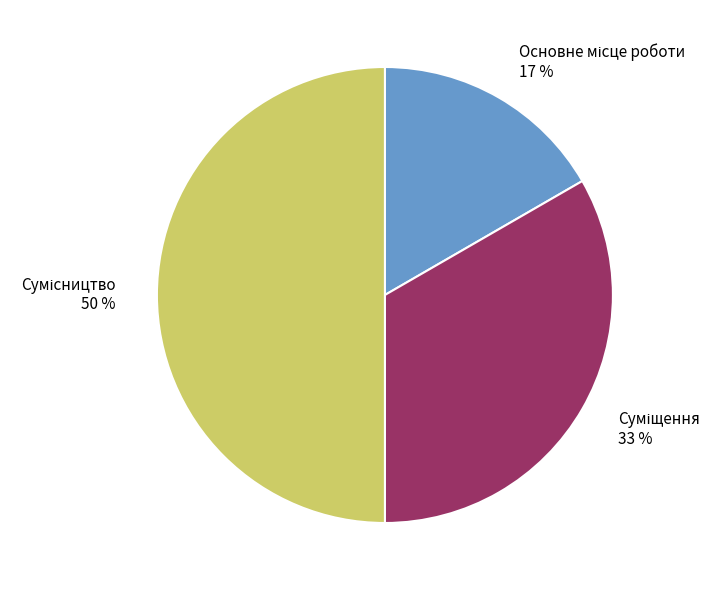

To the nearest percent, what is the difference between the largest and smallest slice percentages?

33%